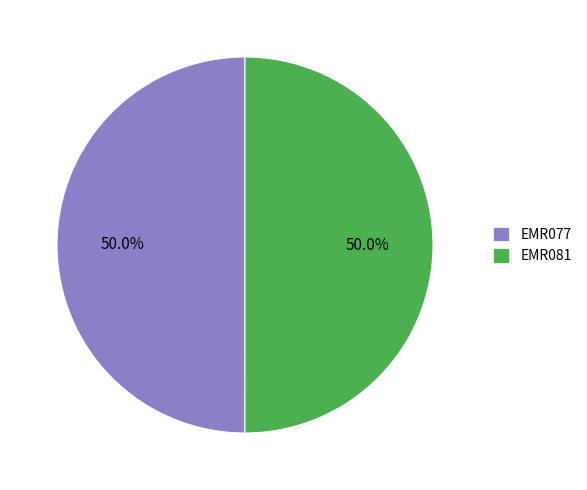

How many slices are in this pie chart?

2